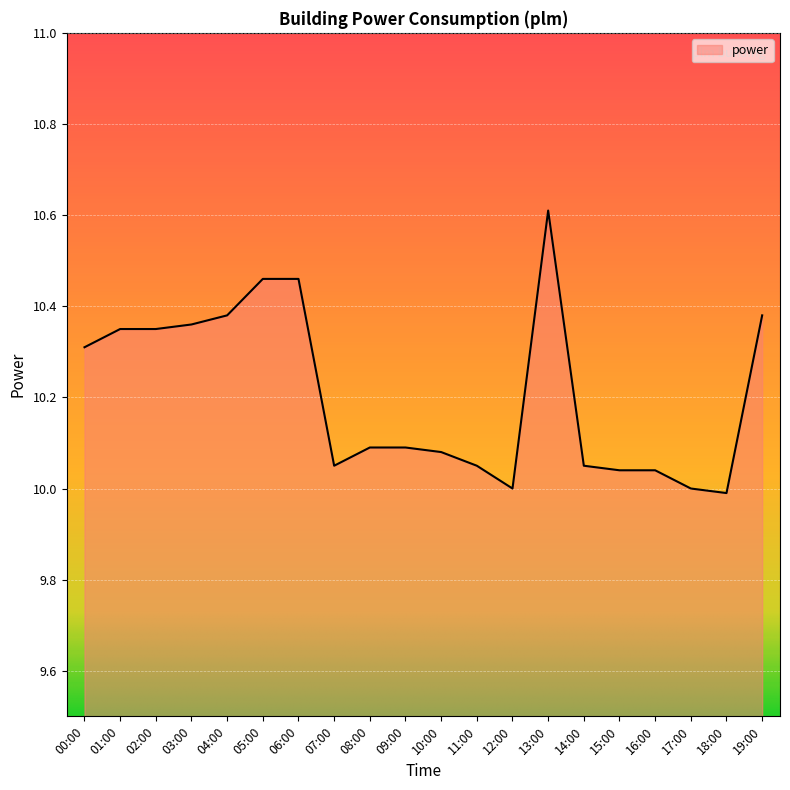

What is the sum of all values?

204.1